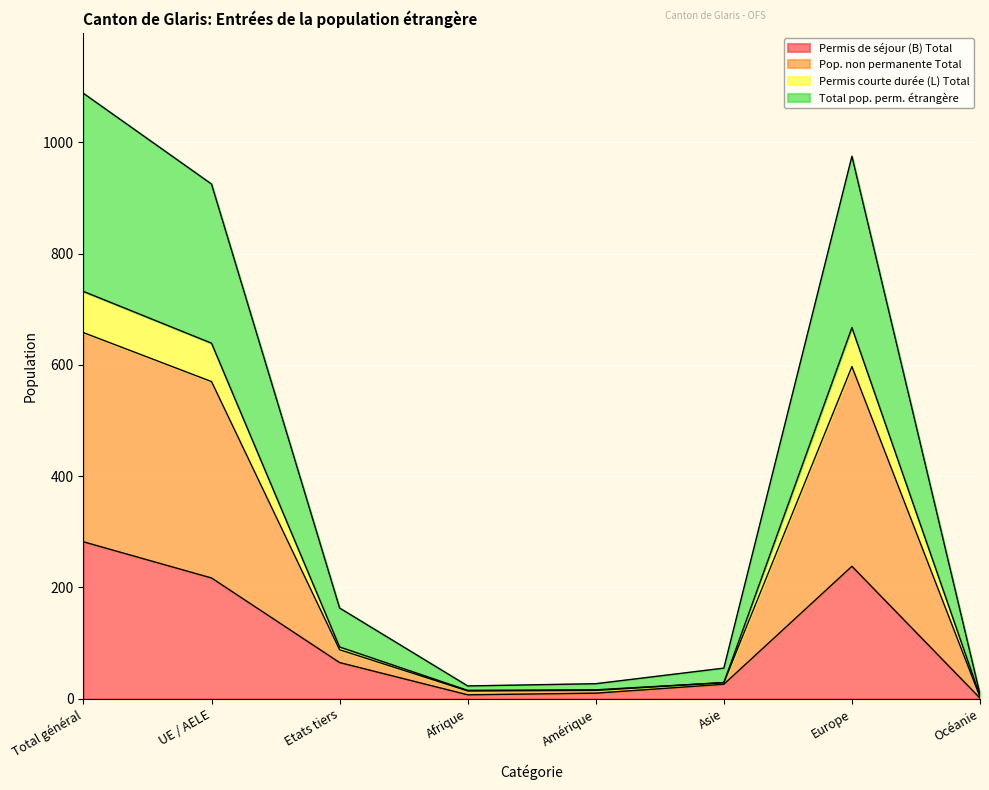

The Permis de séjour (B) Total series shows 26 at Asie. True or false?

True